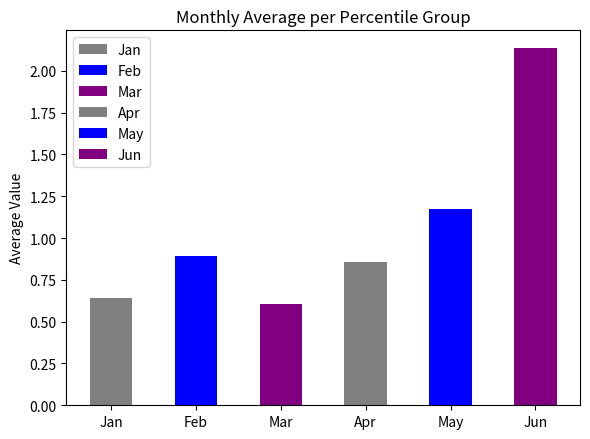

Between Feb and Jun, which series saw the biggest shift?

Mar